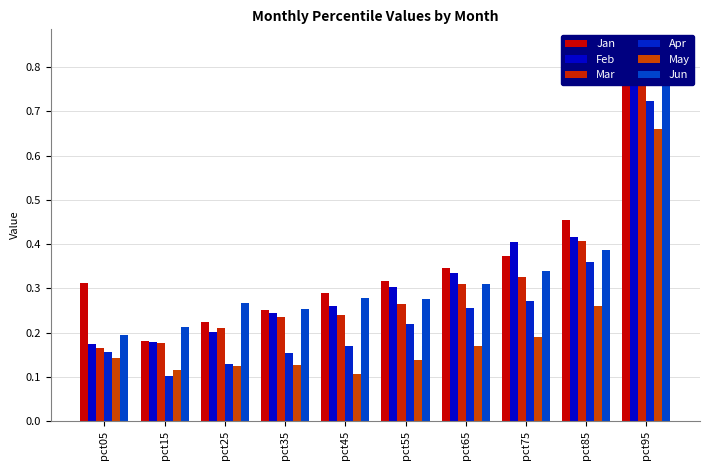

At which label does Apr reach its minimum?

pct15